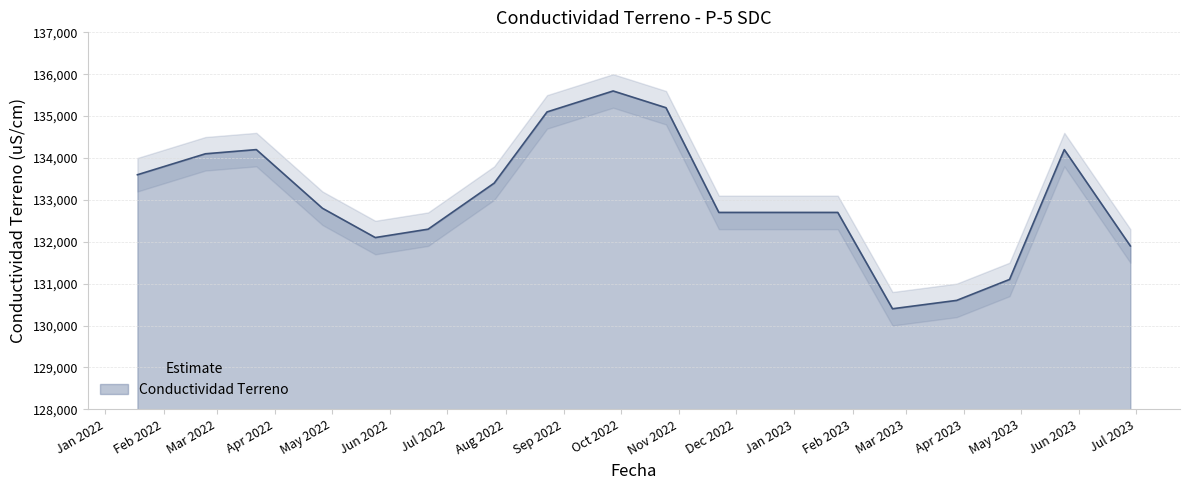

How many categories are shown in the chart?

18